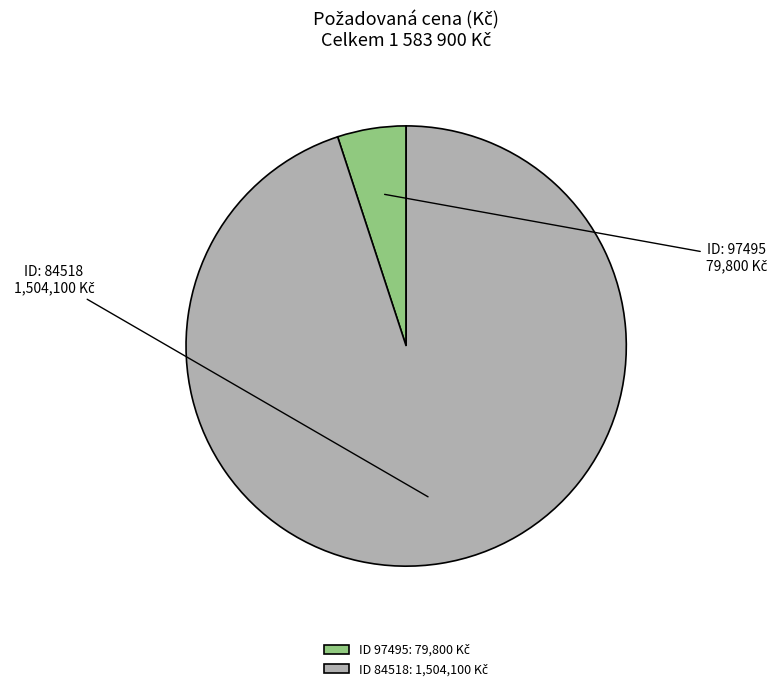

Does any single category account for the majority?

Yes